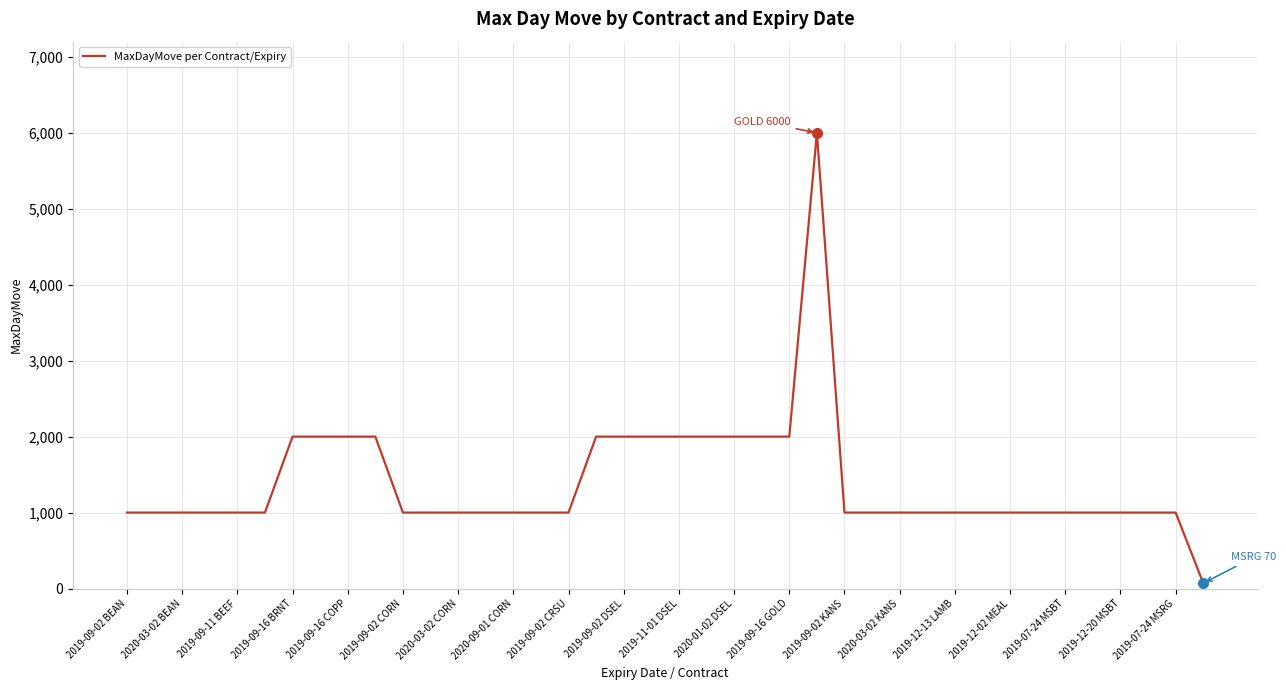

What is the maximum value shown in the chart?

6000